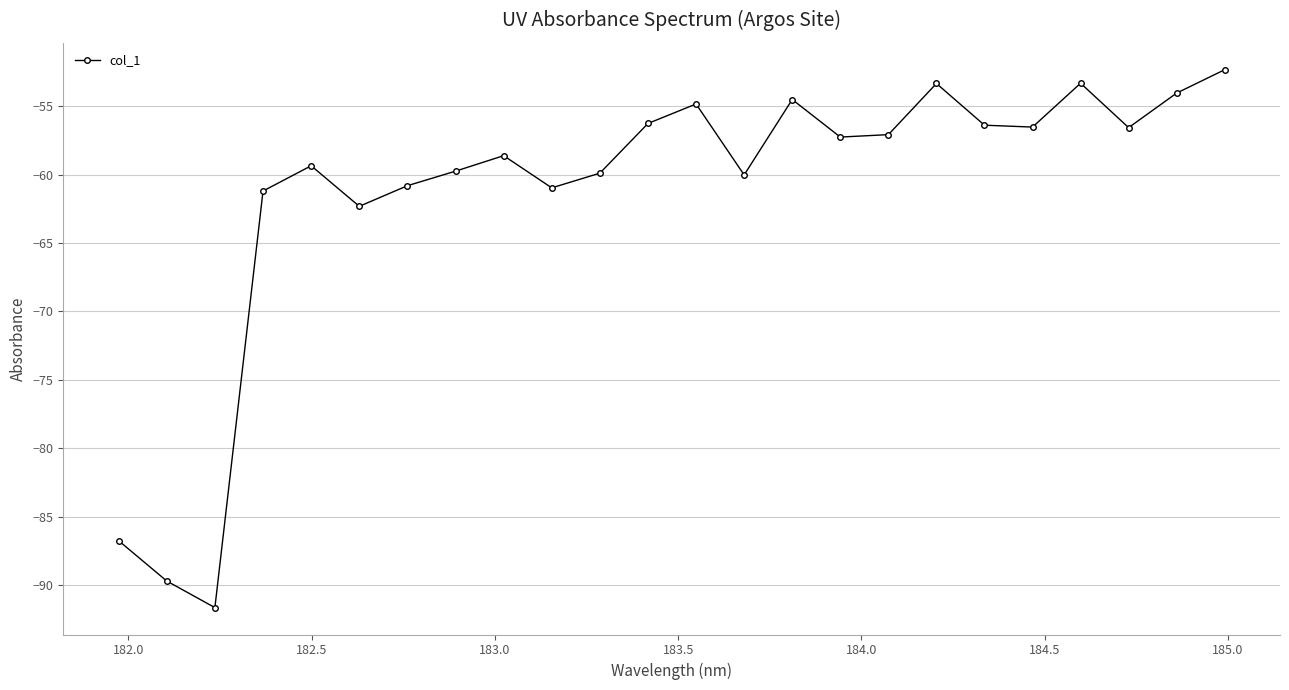

What is the minimum value shown in the chart?

-91.6